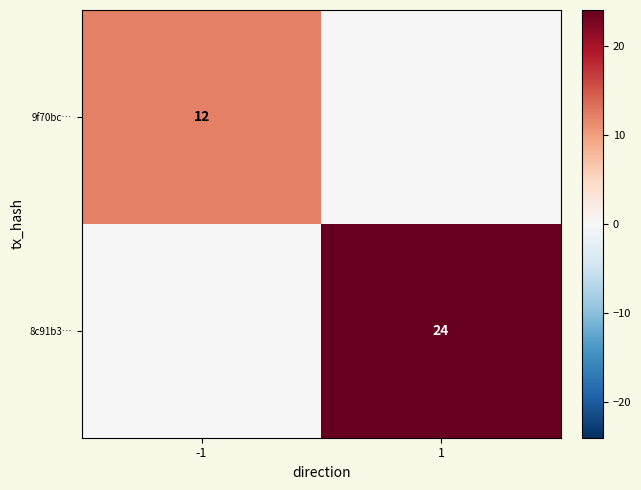

Is it true that 9f70bc… equals 3 at -1?

False